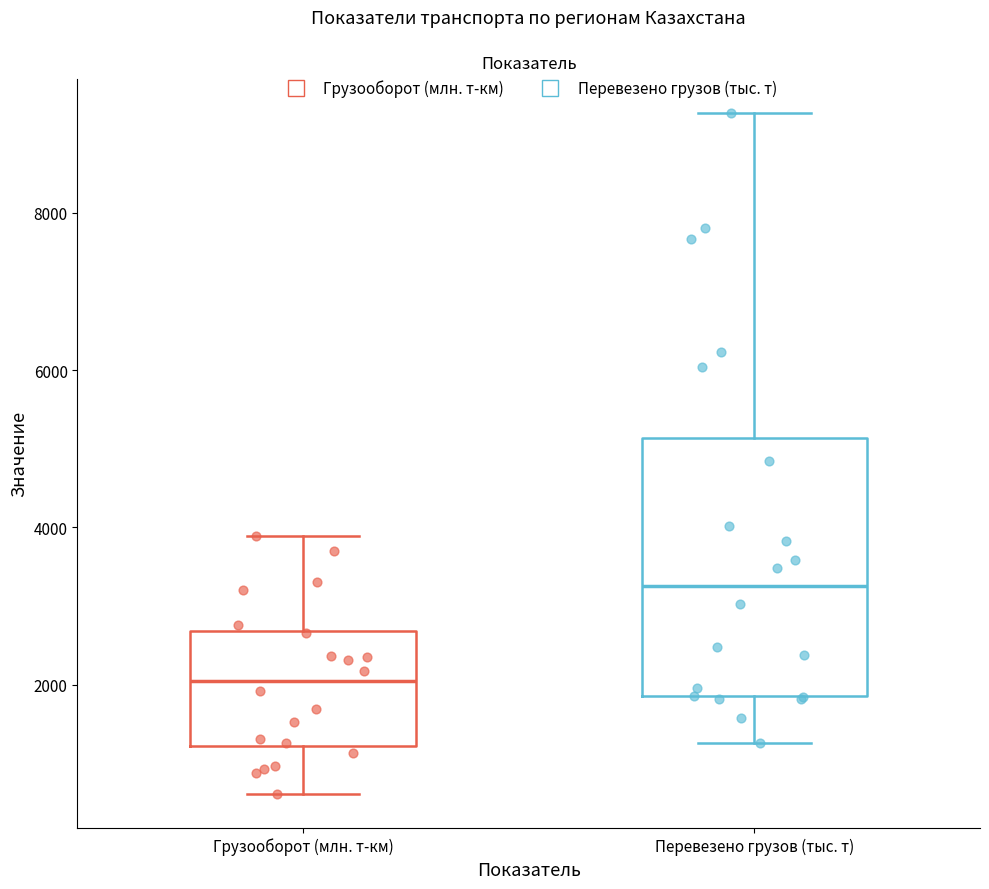

Reading left to right, read every box against the y-axis: the position of its median line, the range the box covers, and the ends of its whiskers. The values are not printed on the chart, so give them approximately, as read against the axis.

Грузооборот (млн. т-км): median 2000, box 1200 to 2600, whiskers 600 to 3800
Перевезено грузов (тыс. т): median 3200, box 1800 to 5200, whiskers 1200 to 9200